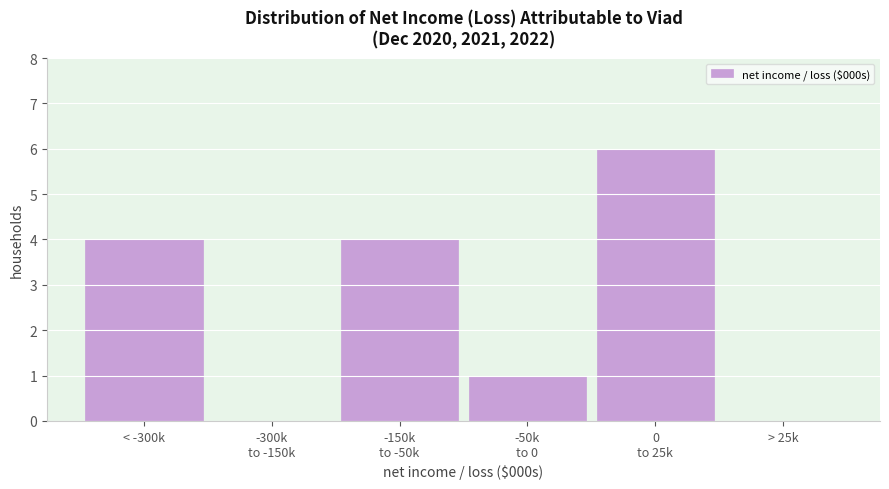

True or false: the data shows 4 at < -300k.

True